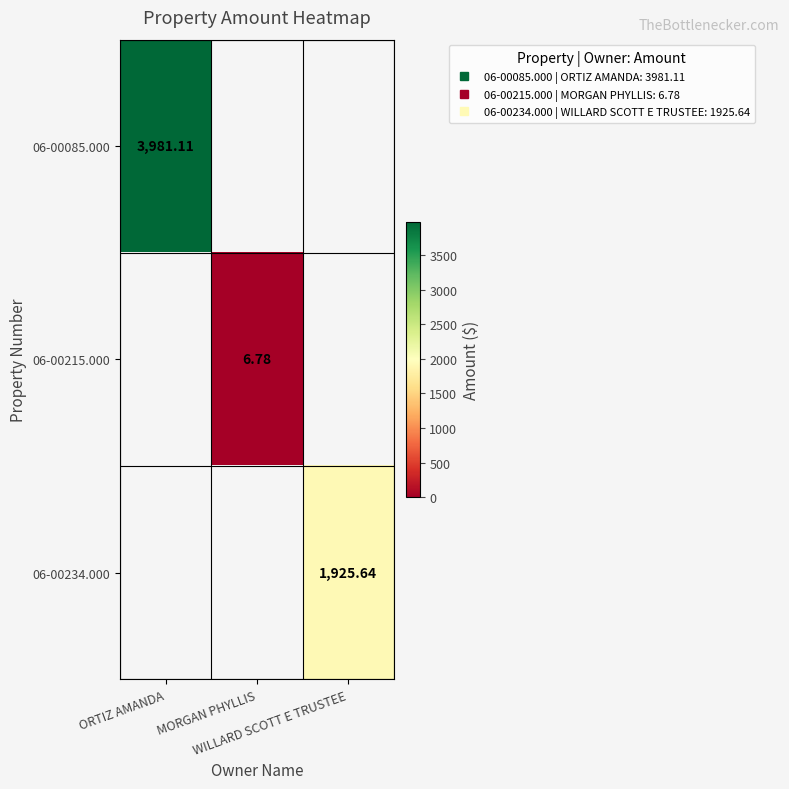

List the labels in order of 06-00234.000 value, largest first.

WILLARD SCOTT E TRUSTEE, ORTIZ AMANDA, MORGAN PHYLLIS